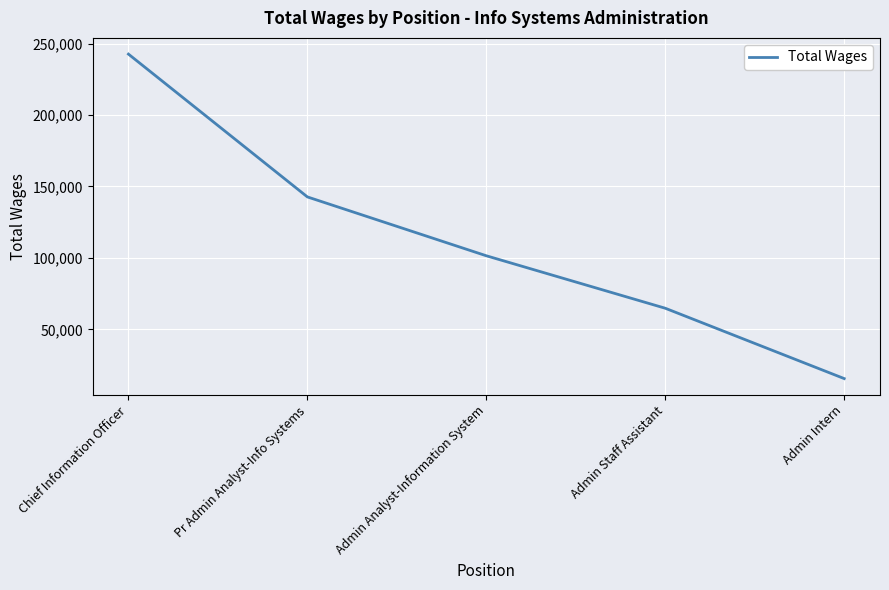

How many values are between 64744 and 142642?

3